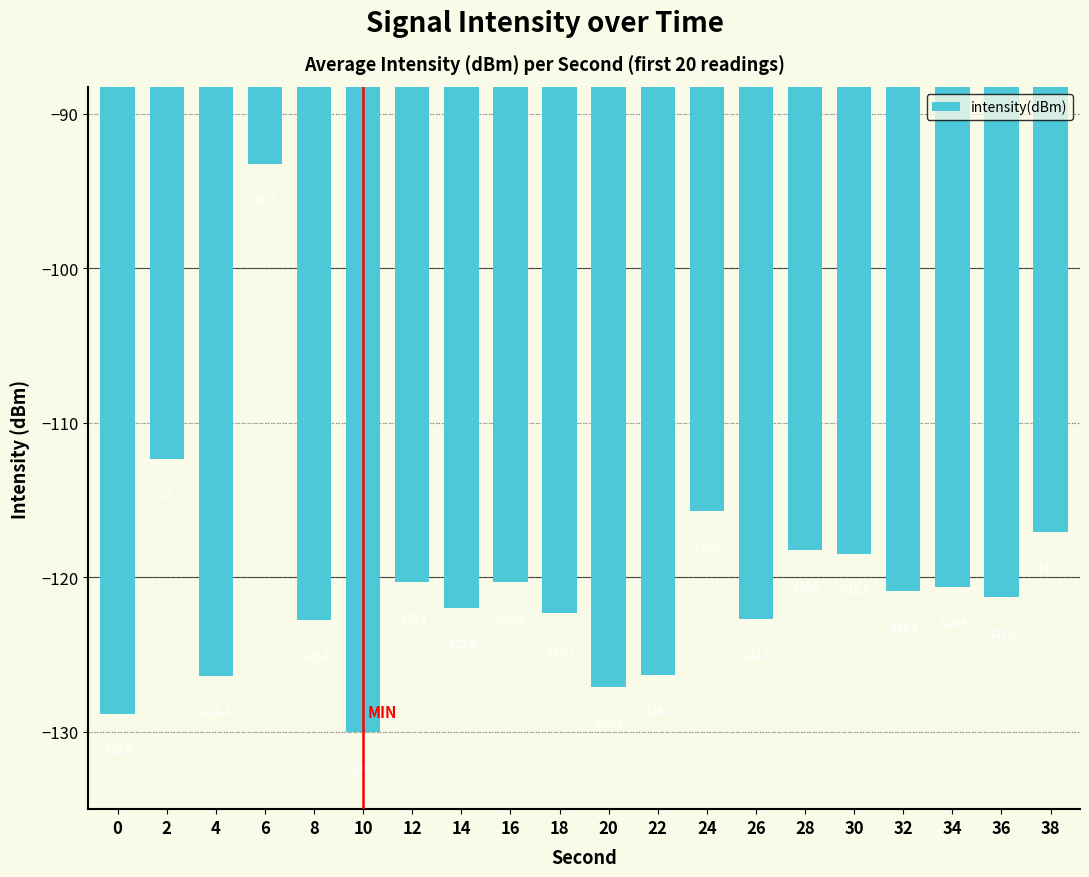

How many bars are there in total?

20